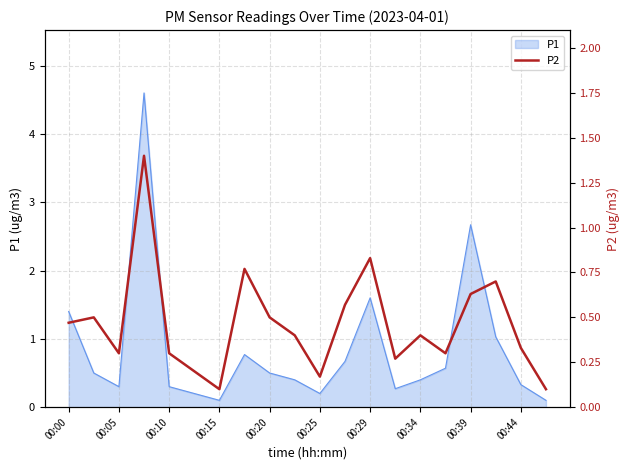

Is it true that P1 equals 4.3 at 00:39?

False